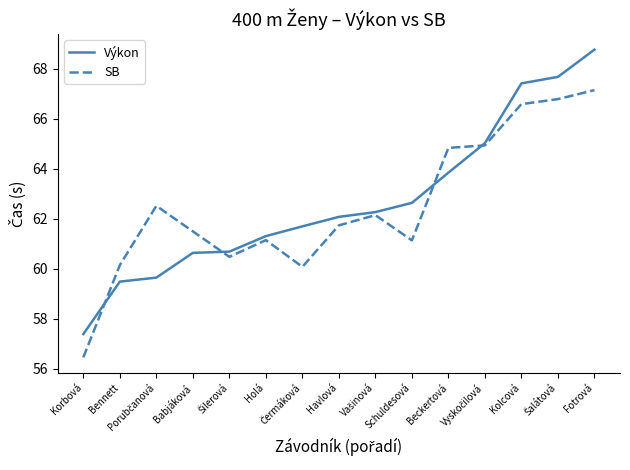

At which label is Výkon closest to 63?

Schuldesová